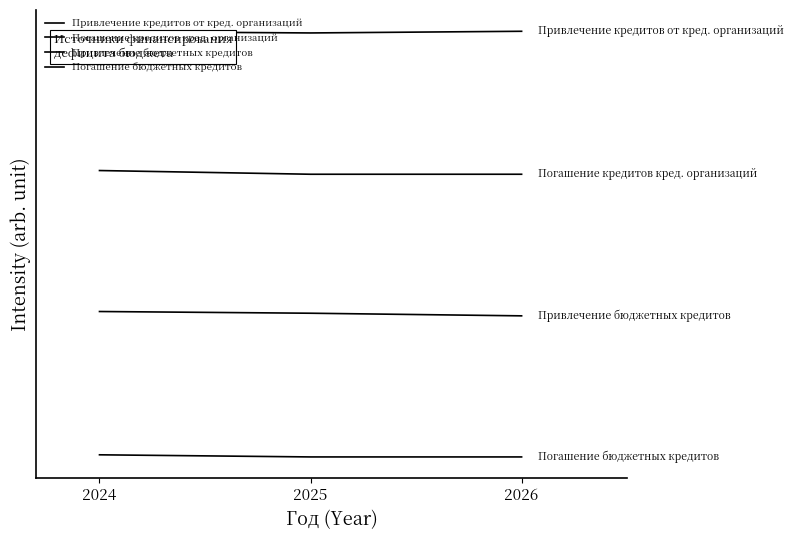

Does the chart have visible grid lines?

No